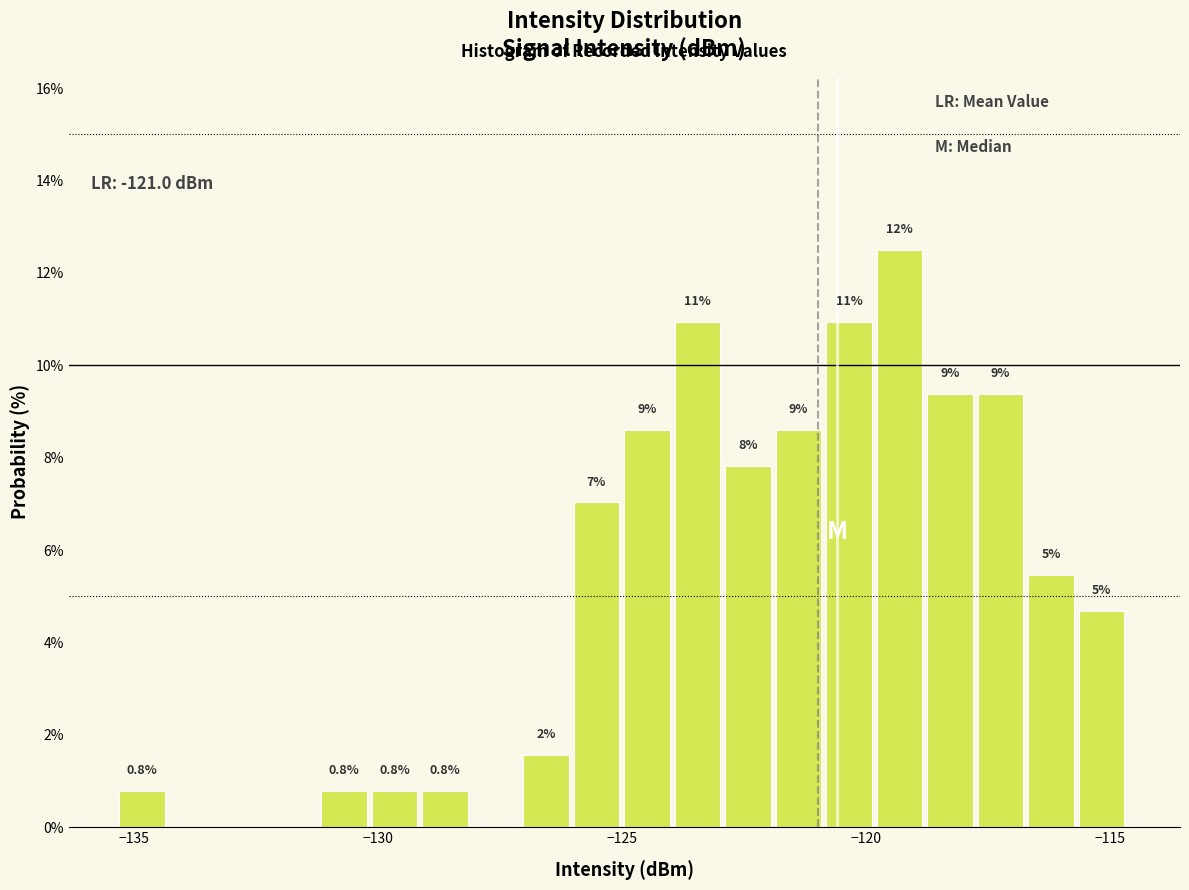

Read against the x-axis, roughly where is the centre of the tallest bar?

-119.5